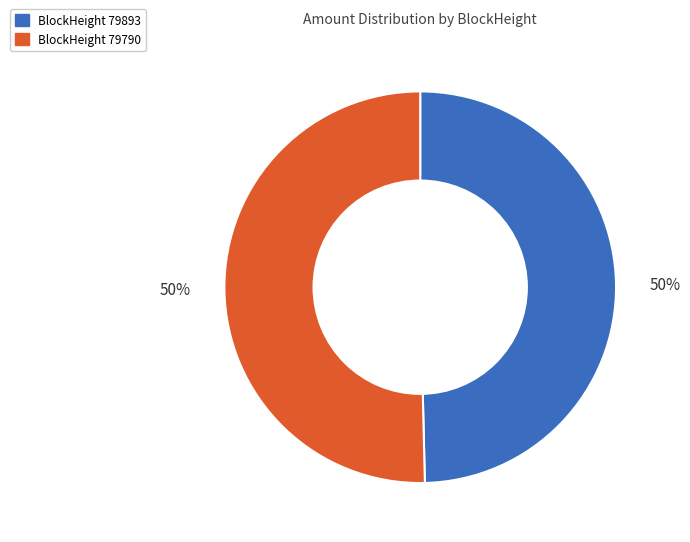

Is the sum of BlockHeight 79790 and BlockHeight 79893 greater than half?

Yes